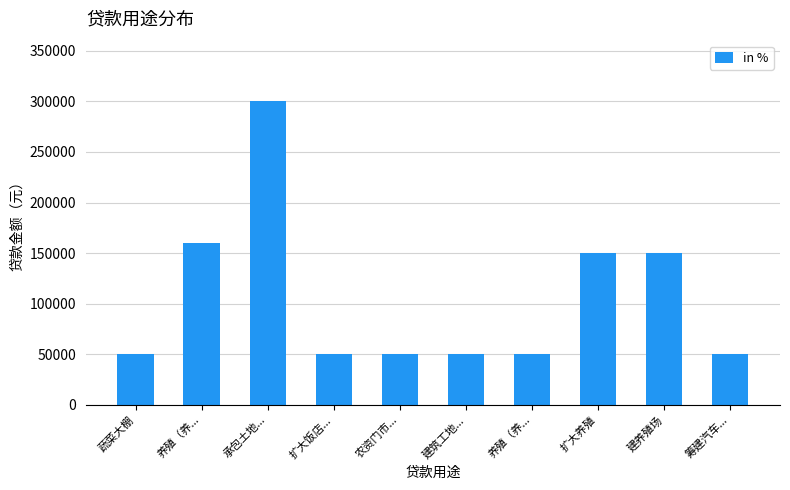

What is the smallest value displayed?

50000